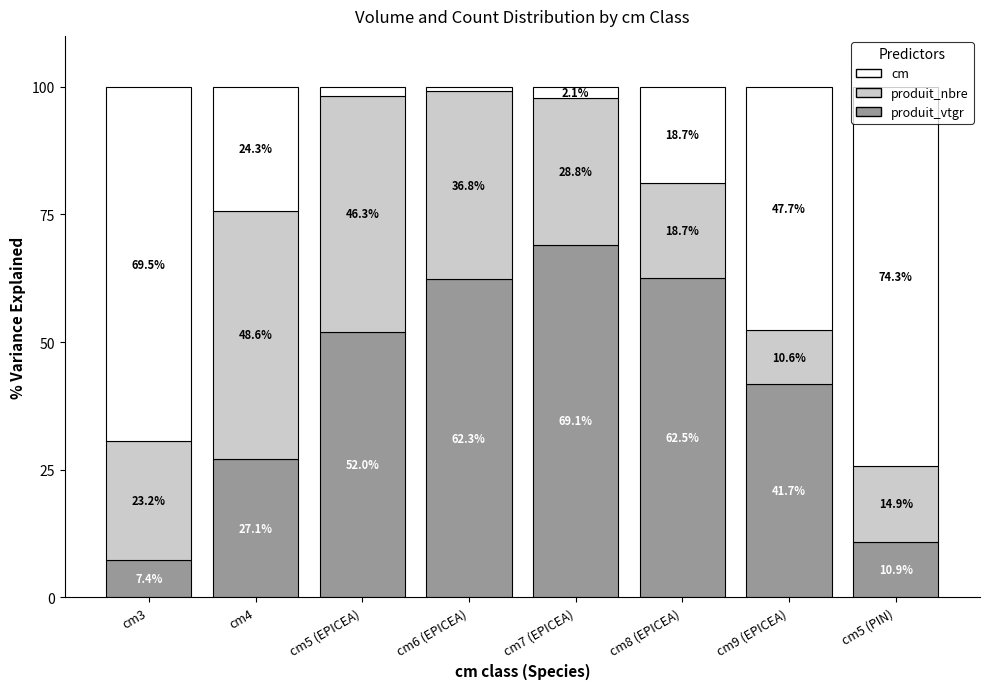

What is the lowest value of the produit_vtgr series?

7.4